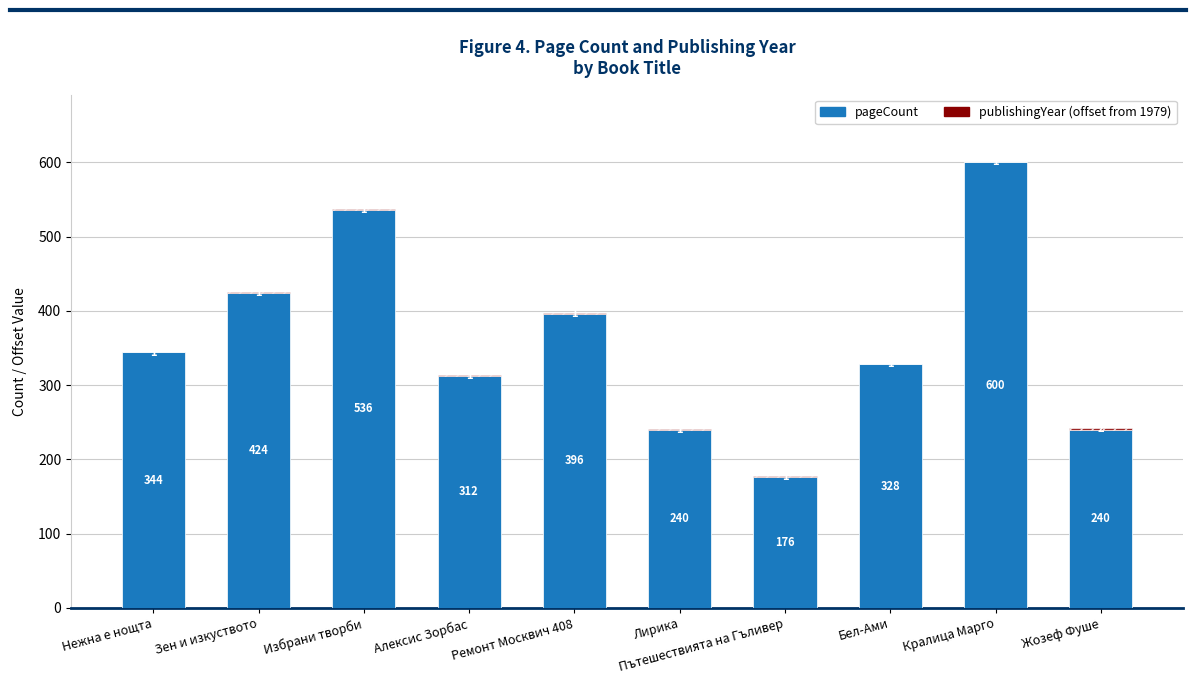

What is the highest value of the pageCount series?

600